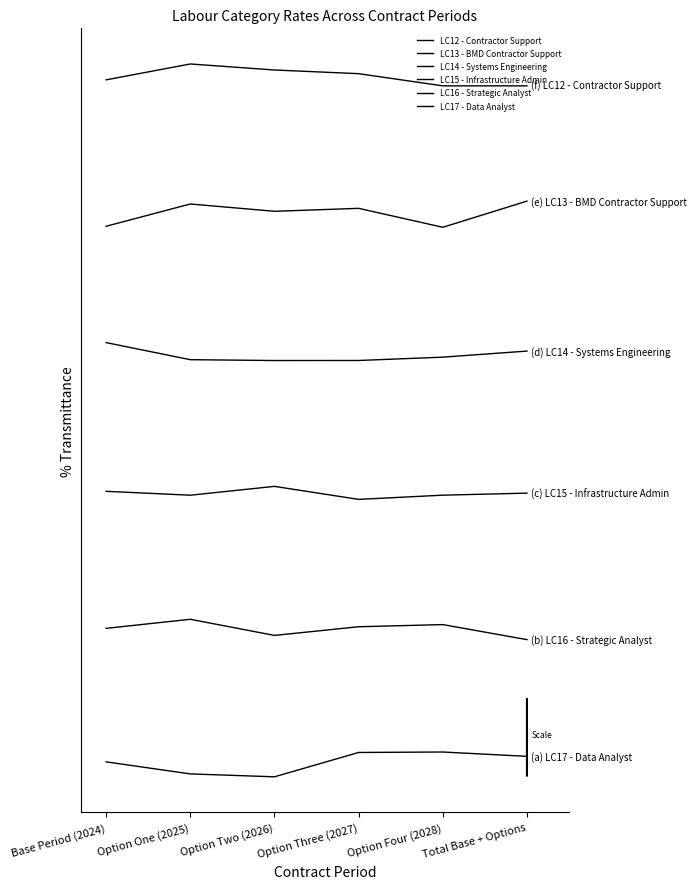

Which has a higher value, Option Three (2027) or Total Base + Options?

Option Three (2027)